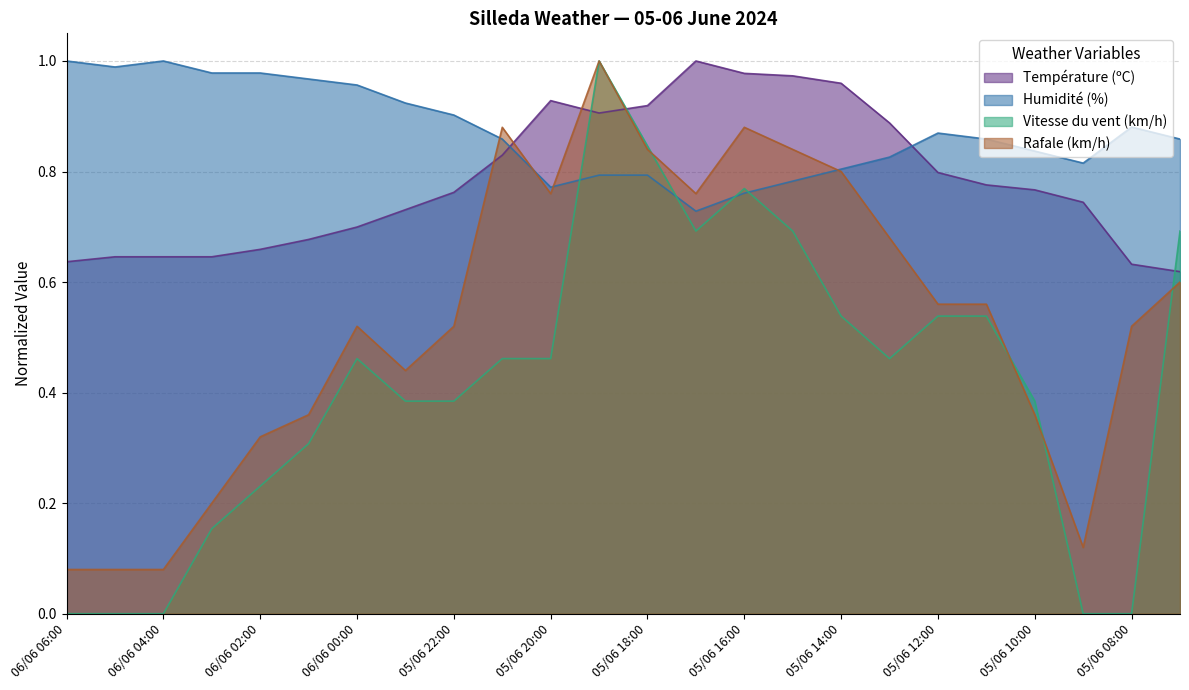

List the series in order of their peak value, highest first.

Température (ºC), Humidité (%), Vitesse du vent (km/h), Rafale (km/h)